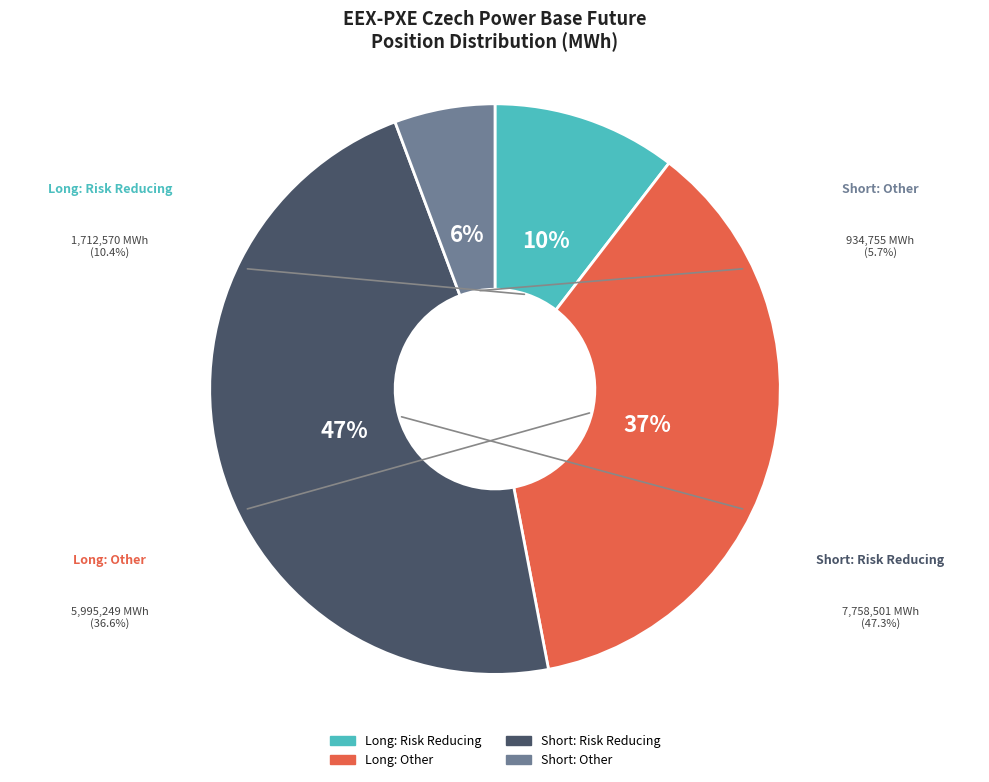

Which category has the biggest portion of the pie?

Short: Risk Reducing